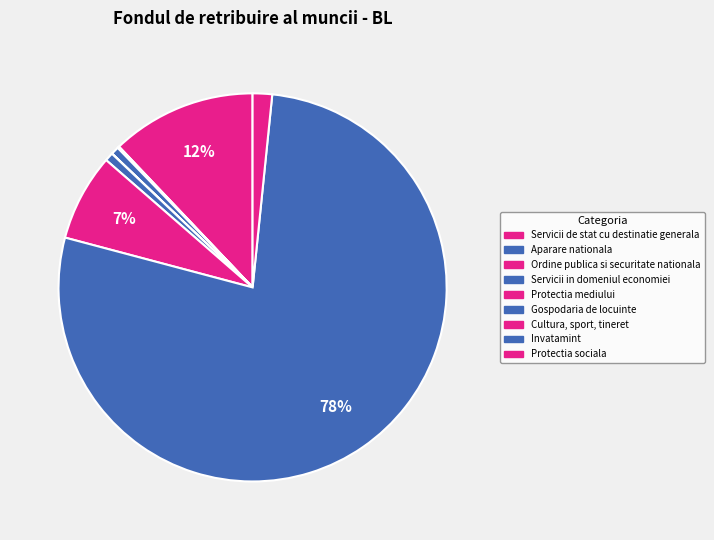

What is the majority slice?

Invatamint